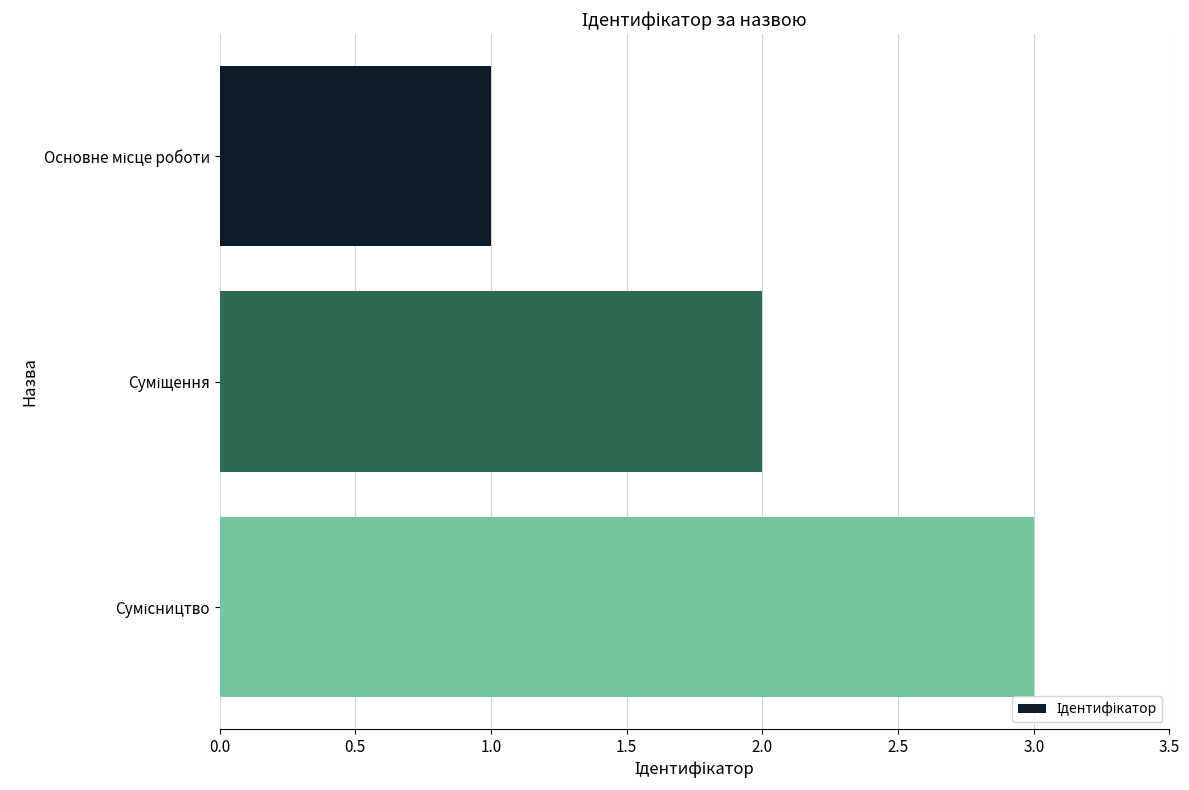

What is the sum of all values?

6